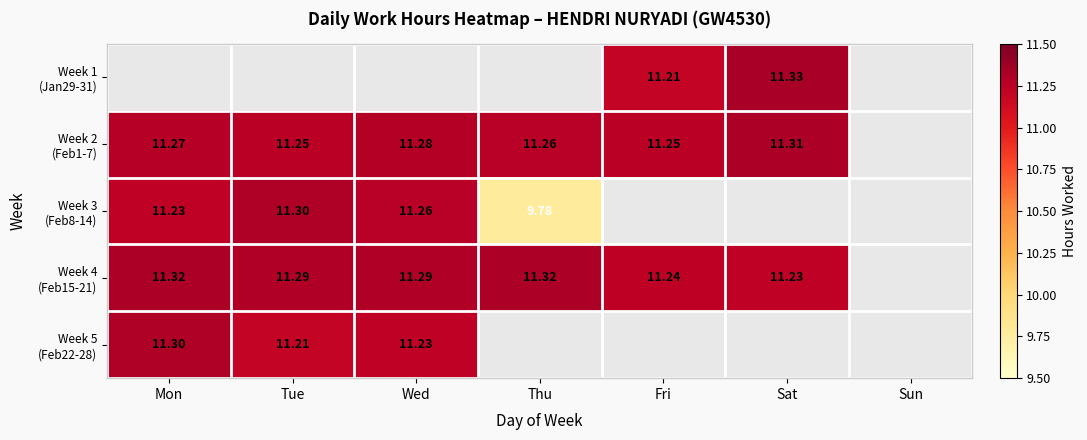

Which label corresponds to the largest value in the chart?

Sat